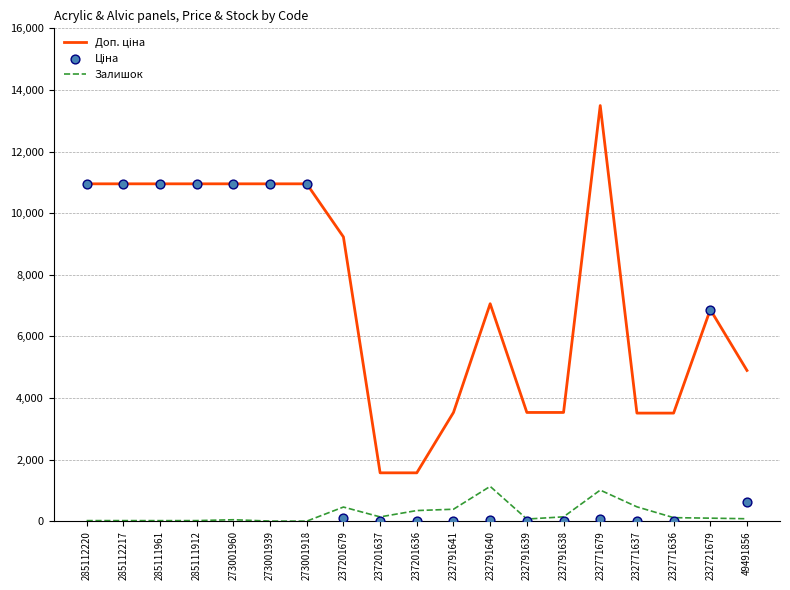

Which series reaches the maximum Y coordinate?

Доп. ціна